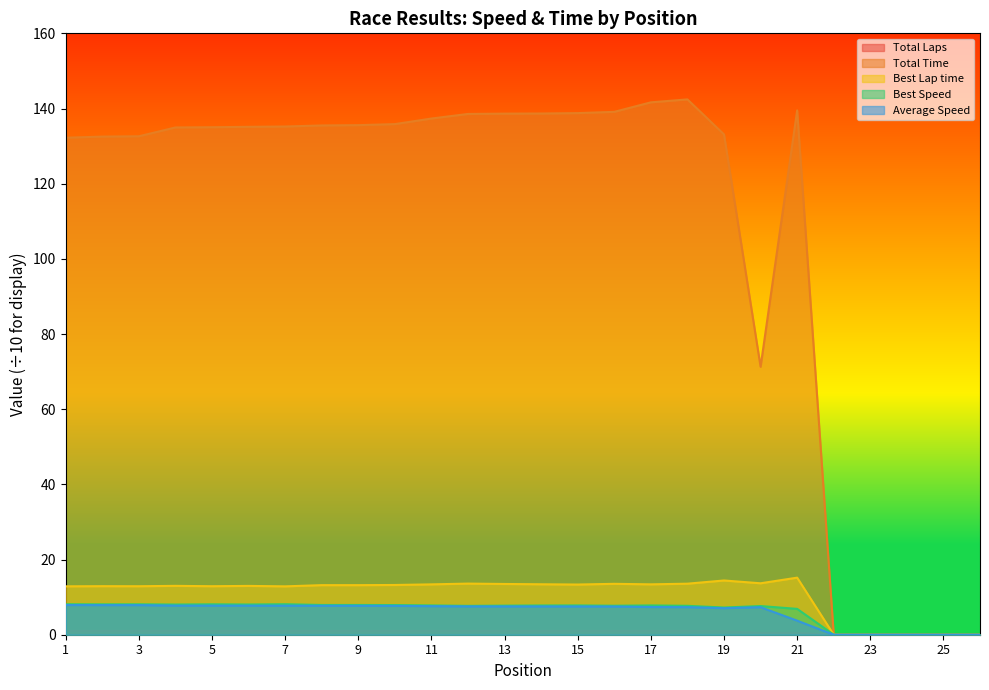

Where is the first local minimum for Best Speed?

2